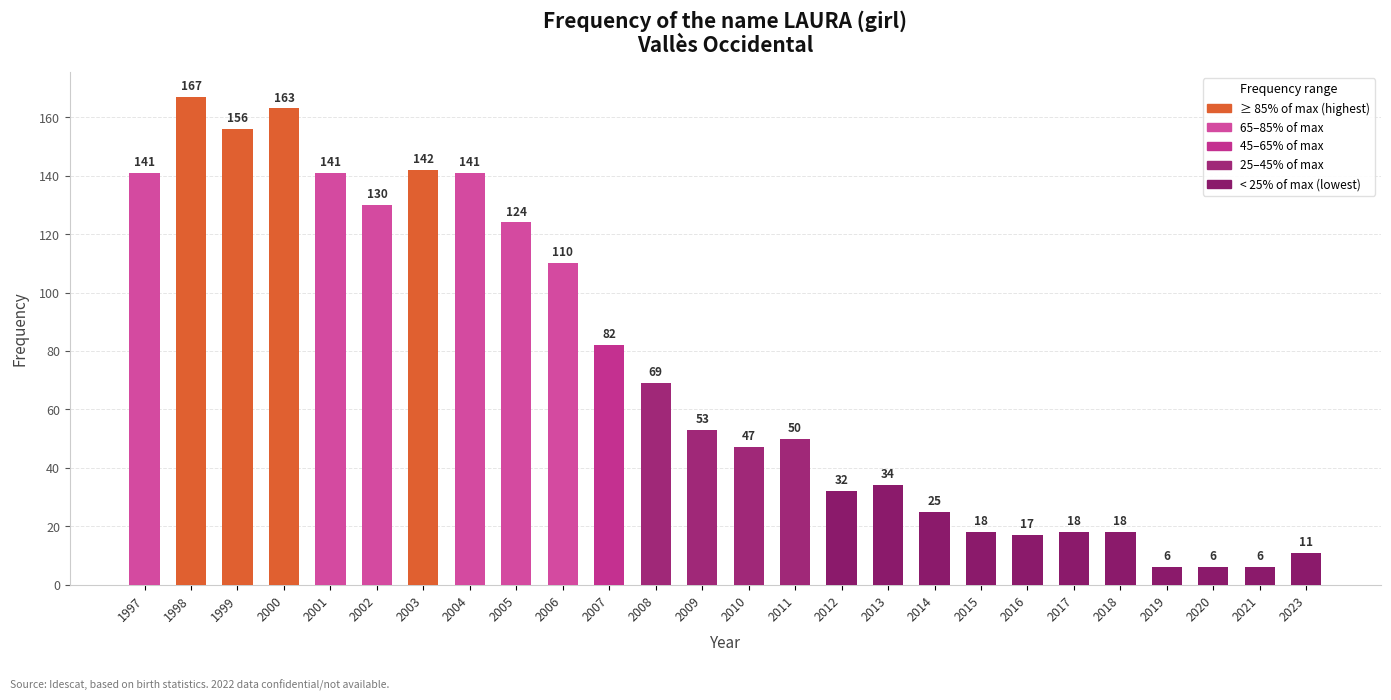

What is the maximum value shown in the chart?

167